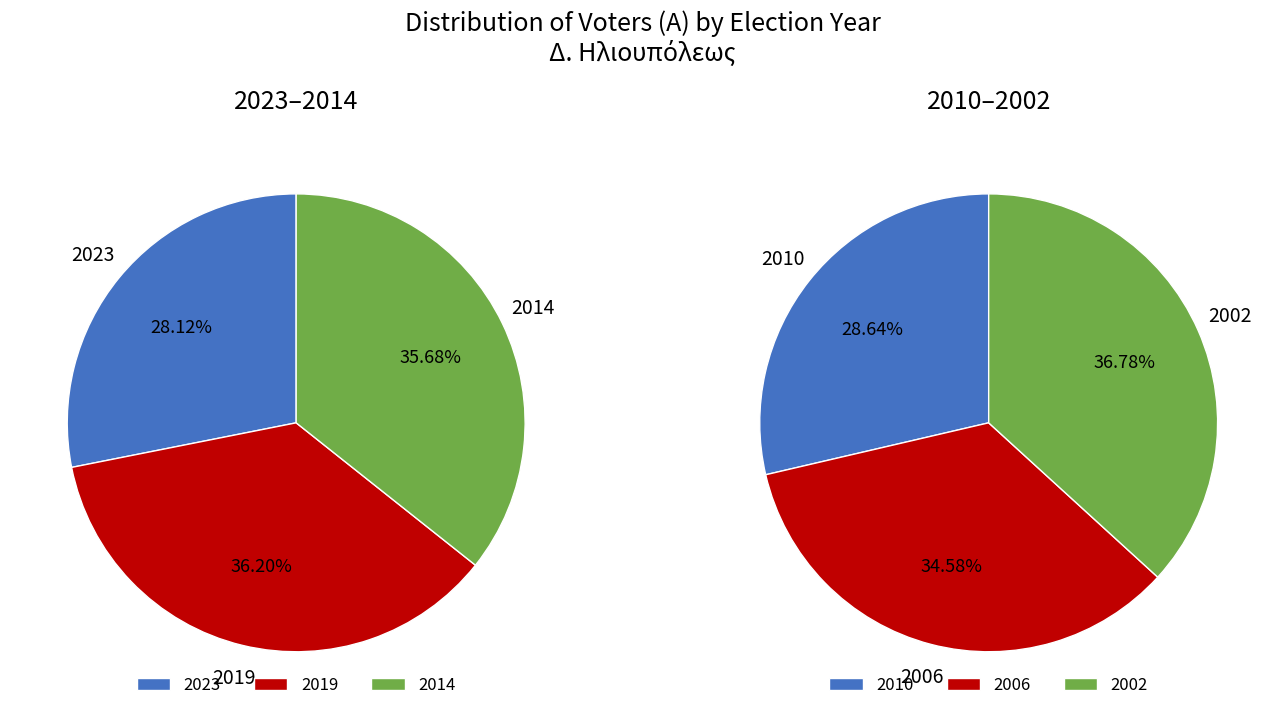

What is the change in value from 2023 to 2014?

+8050